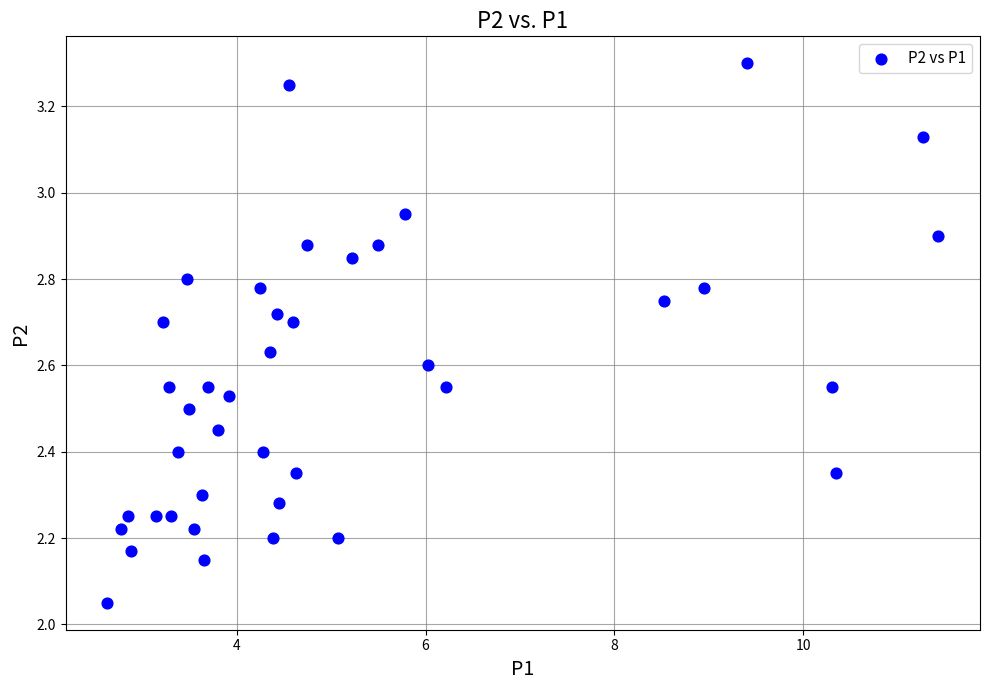

What is the range of X values (max minus min)?

8.8